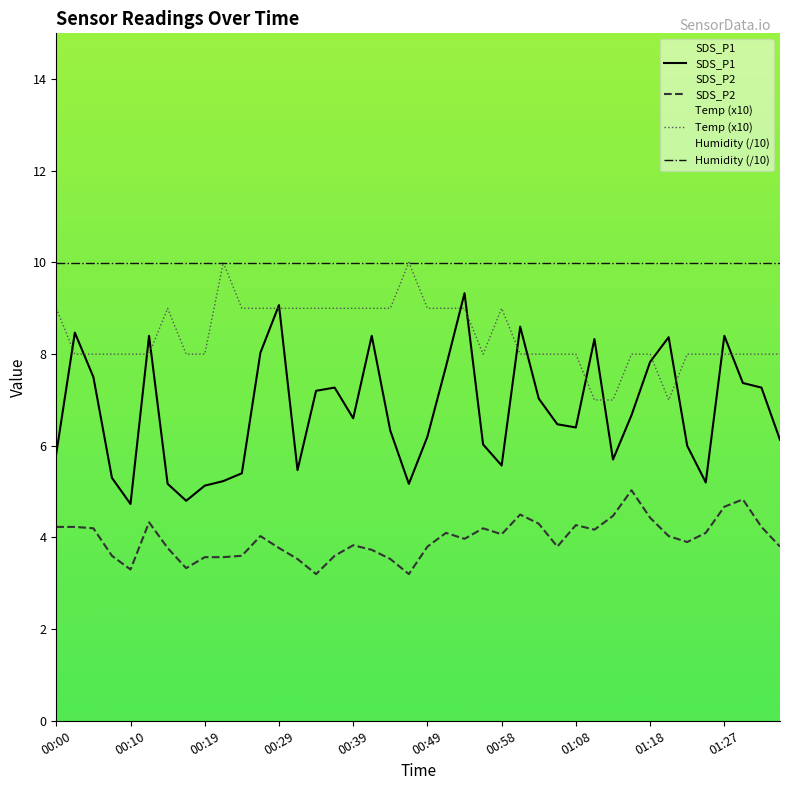

At how many categories does at least one series exceed 3?

40